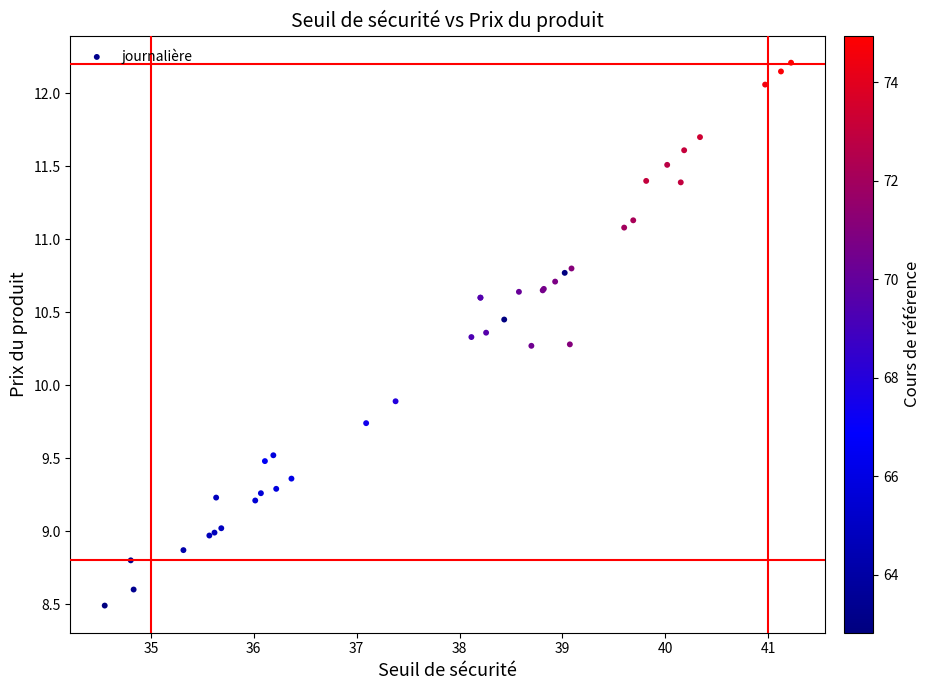

What Y value in the scatter plot is closest to 10?

9.9